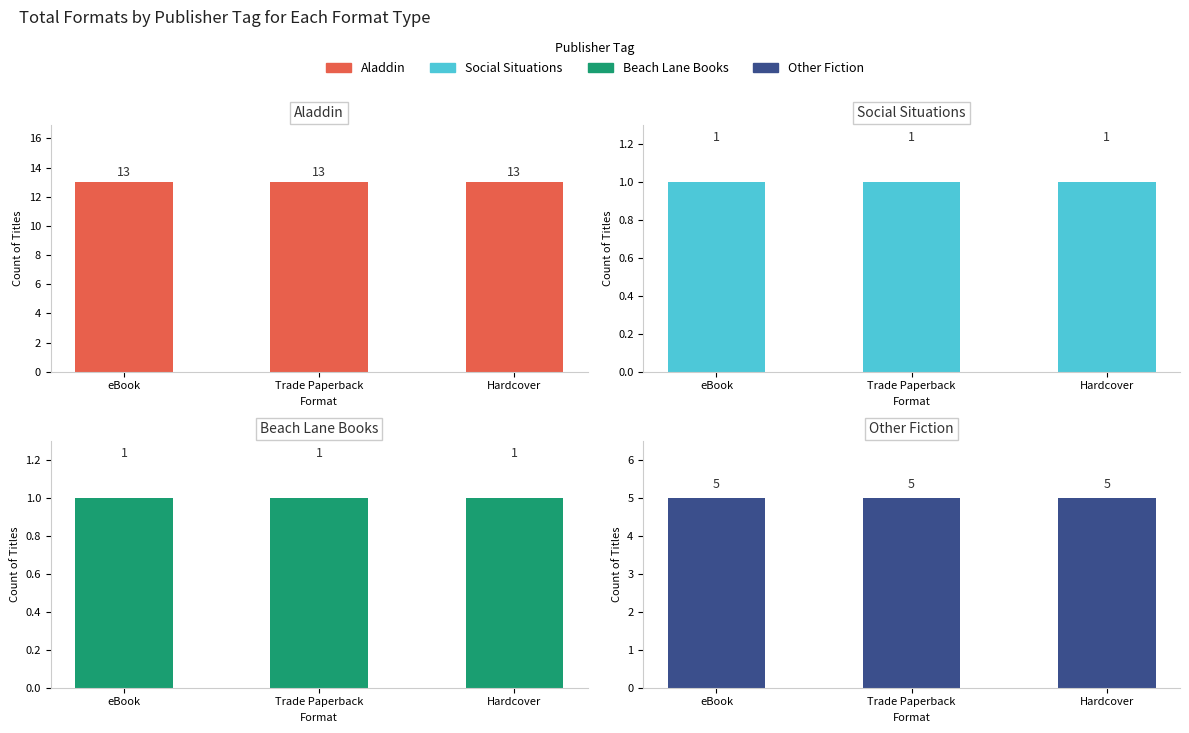

How many bars are there in total?

12